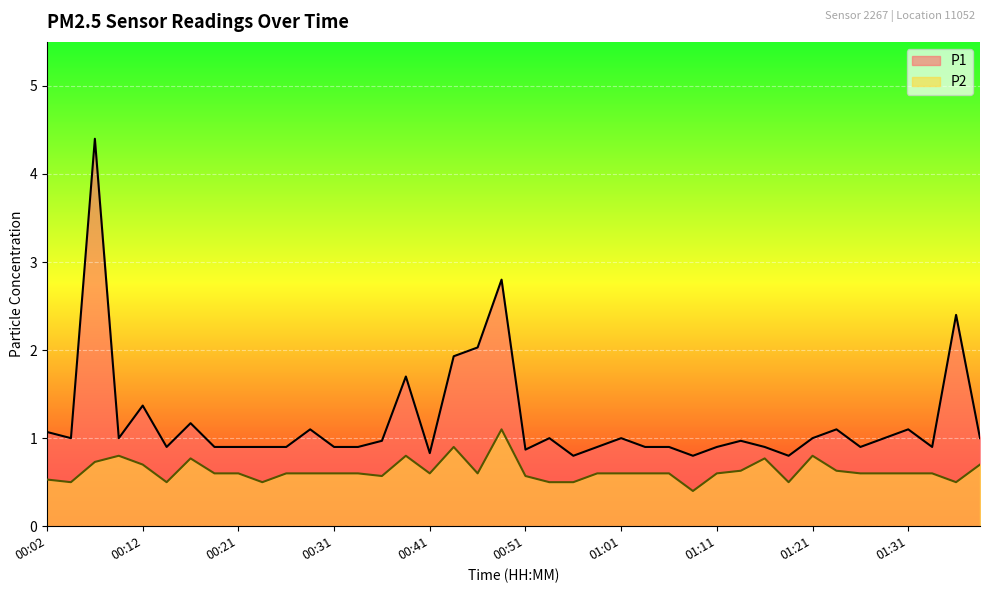

True or false: P2 and P1 intersect in this chart.

False